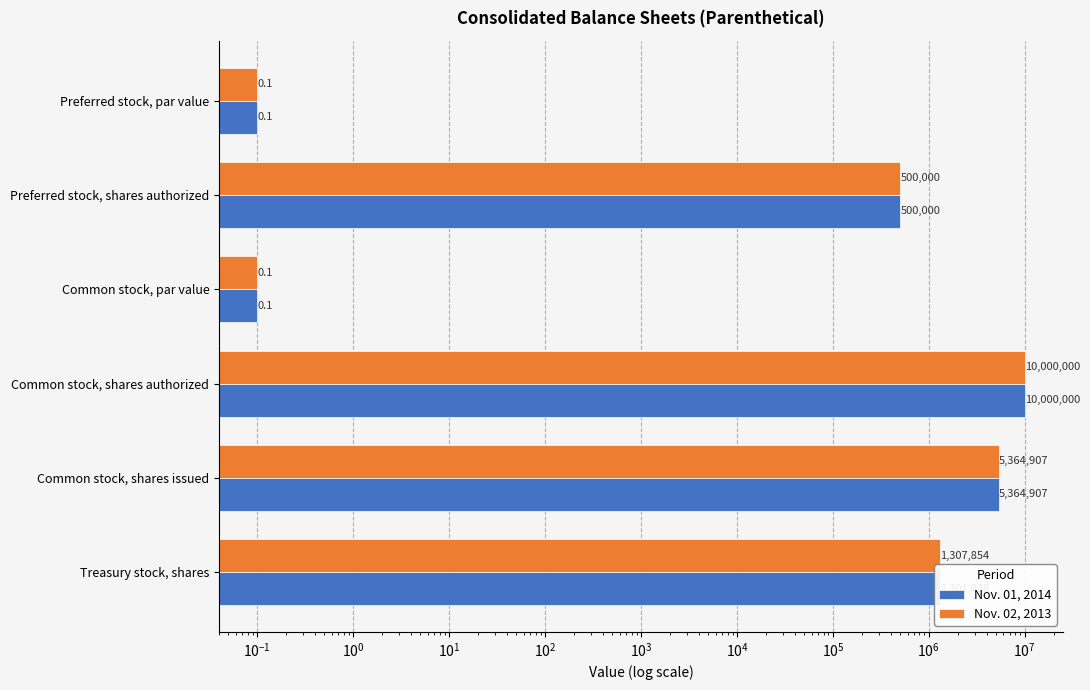

Are the bars horizontal?

Yes